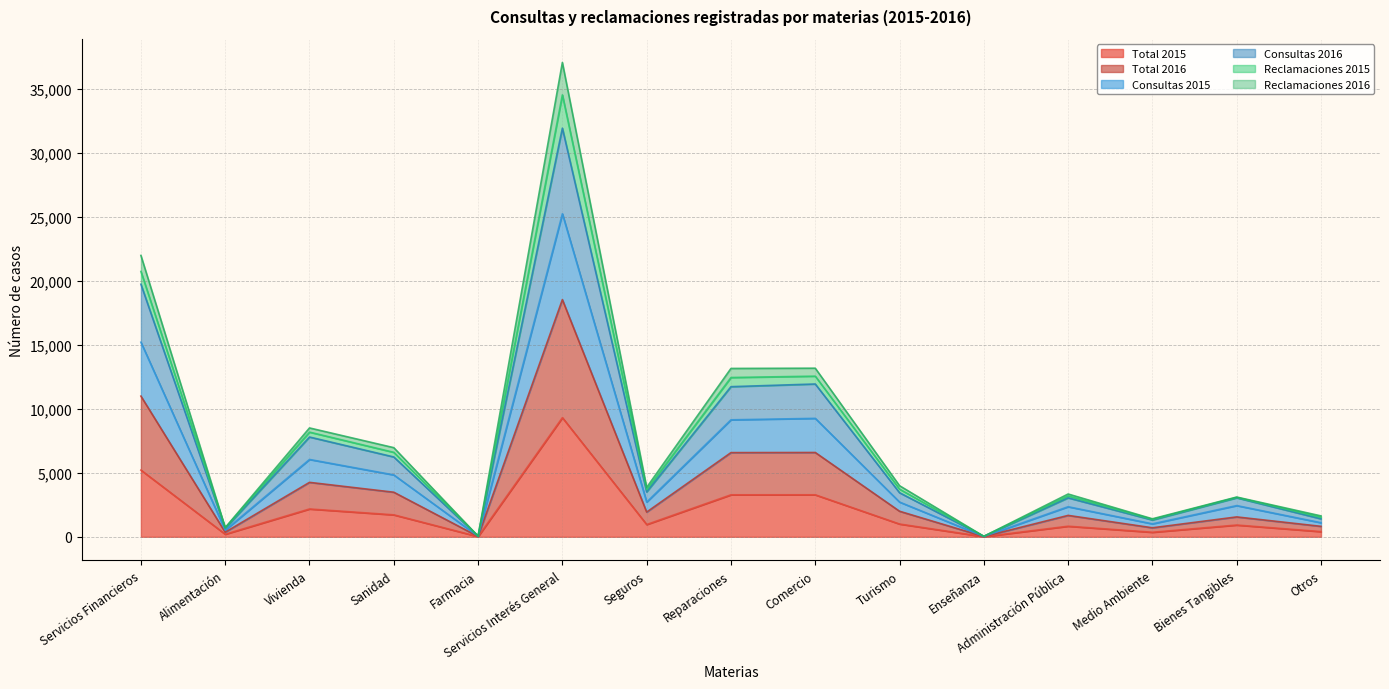

Is it true that Total 2015 equals 2172 at Vivienda?

True